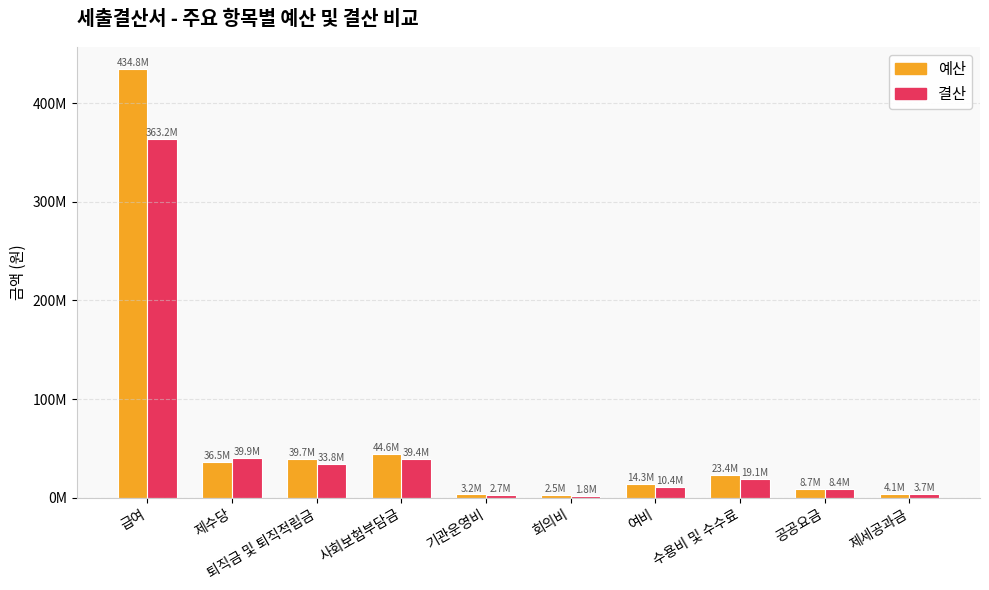

Reading left to right, transcribe all the data shown in this chart.

예산: 434816000	36515000	39652000	44555000	3200000	2500000	14303000	23432000	8700000	4100000
결산: 363161100	39872430	33802070	39370970	2665080	1756560	10359220	19123090	8443140	3749100